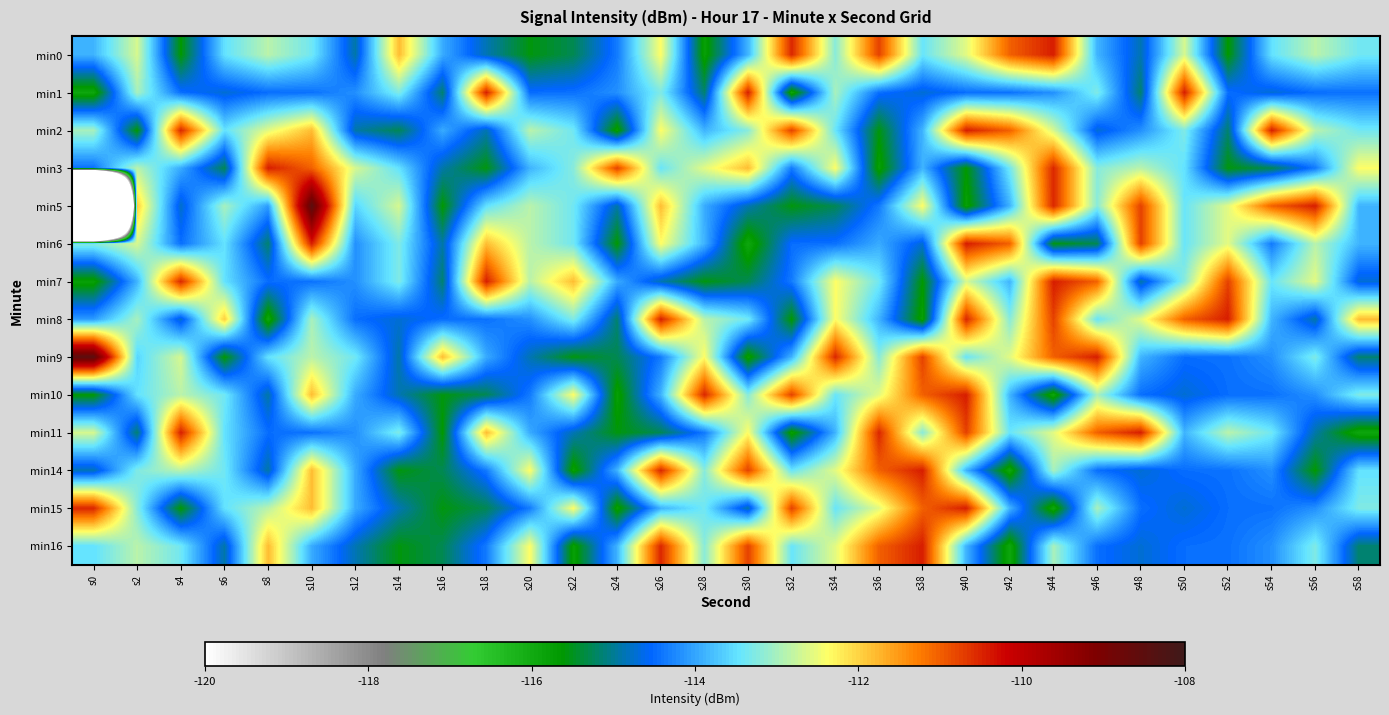

Reading right to left, list all the values displayed in this chart.

min0: s58=-113.4	s56=-112.9	s54=-113.5	s52=-115.6	s50=-112.7	s48=-114.9	s46=-113.9	s44=-110.4	s42=-111.0	s40=-112.6	s38=-113.4	s36=-110.8	s34=-113.2	s32=-110.5	s30=-113.9	s28=-115.8	s26=-112.4	s24=-114.4	s22=-115.3	s20=-115.6	s18=-114.9	s16=-114.0	s14=-111.8	s12=-114.9	s10=-113.4	s8=-112.9	s6=-113.5	s4=-115.6	s2=-112.7	s0=-113.9
min1: s58=-114.4	s56=-114.5	s54=-114.7	s52=-114.5	s50=-110.5	s48=-115.2	s46=-113.3	s44=-114.2	s42=-114.4	s40=-114.5	s38=-114.7	s36=-114.5	s34=-113.0	s32=-115.9	s30=-110.5	s28=-115.2	s26=-113.3	s24=-114.2	s22=-114.4	s20=-114.5	s18=-110.5	s16=-115.2	s14=-113.3	s12=-114.2	s10=-114.4	s8=-114.5	s6=-114.7	s4=-114.5	s2=-113.0	s0=-115.9
min2: s58=-113.4	s56=-112.9	s54=-110.5	s52=-115.2	s50=-113.3	s48=-114.2	s46=-114.7	s44=-112.7	s42=-111.0	s40=-110.4	s38=-113.9	s36=-115.6	s34=-113.4	s32=-110.8	s30=-113.2	s28=-113.9	s26=-112.4	s24=-115.8	s22=-113.4	s20=-112.9	s18=-114.9	s16=-114.0	s14=-115.3	s12=-114.9	s10=-111.8	s8=-112.6	s6=-113.5	s4=-110.5	s2=-115.6	s0=-113.0
min3: s58=-112.4	s56=-114.4	s54=-115.3	s52=-115.6	s50=-113.5	s48=-112.9	s46=-113.2	s44=-110.5	s42=-113.4	s40=-115.6	s38=-113.9	s36=-115.8	s34=-112.4	s32=-114.4	s30=-111.8	s28=-112.6	s26=-113.4	s24=-110.8	s22=-113.2	s20=-113.9	s18=-115.6	s16=-114.9	s14=-113.5	s12=-112.7	s10=-111.0	s8=-110.4	s6=-115.3	s4=-114.0	s2=-112.9	s0=-114.5
min5: s58=-113.9	s56=-110.4	s54=-111.0	s52=-112.6	s50=-113.4	s48=-110.8	s46=-113.2	s44=-110.5	s42=-113.9	s40=-115.8	s38=-112.4	s36=-114.4	s34=-115.3	s32=-115.6	s30=-114.9	s28=-114.0	s26=-111.8	s24=-114.9	s22=-113.4	s20=-112.9	s18=-113.5	s16=-115.6	s14=-112.7	s12=-113.6	s10=-108.5	s8=-114.1	s6=-113.0	s4=-114.8	s2=-112.0	s0=-208.7
min6: s58=-113.9	s56=-112.9	s54=-114.4	s52=-112.6	s50=-113.4	s48=-110.8	s46=-115.3	s44=-115.6	s42=-111.0	s40=-110.4	s38=-114.7	s36=-114.0	s34=-114.4	s32=-114.5	s30=-115.9	s28=-113.9	s26=-112.4	s24=-115.6	s22=-113.4	s20=-112.9	s18=-111.8	s16=-114.9	s14=-113.3	s12=-114.2	s10=-110.5	s8=-115.2	s6=-113.5	s4=-114.5	s2=-112.7	s0=-113.2
min7: s58=-114.7	s56=-112.6	s54=-113.4	s52=-110.8	s50=-113.2	s48=-114.9	s46=-111.0	s44=-110.4	s42=-113.9	s40=-112.7	s38=-115.6	s36=-113.4	s34=-112.4	s32=-114.4	s30=-115.3	s28=-115.6	s26=-114.9	s24=-114.0	s22=-111.8	s20=-112.9	s18=-110.5	s16=-115.2	s14=-113.3	s12=-114.2	s10=-114.4	s8=-114.5	s6=-113.5	s4=-110.5	s2=-113.9	s0=-115.8
min8: s58=-111.8	s56=-114.9	s54=-113.9	s52=-110.4	s50=-111.0	s48=-112.6	s46=-113.4	s44=-110.8	s42=-113.2	s40=-110.5	s38=-115.8	s36=-113.9	s34=-112.4	s32=-115.6	s30=-113.4	s28=-112.9	s26=-110.5	s24=-115.2	s22=-113.3	s20=-114.2	s18=-114.4	s16=-114.5	s14=-114.7	s12=-114.5	s10=-113.0	s8=-115.9	s6=-112.0	s4=-114.8	s2=-113.0	s0=-114.1
min9: s58=-115.2	s56=-113.3	s54=-114.2	s52=-114.4	s50=-114.5	s48=-113.9	s46=-110.4	s44=-111.0	s42=-112.6	s40=-113.4	s38=-110.8	s36=-113.2	s34=-110.5	s32=-113.9	s30=-115.8	s28=-112.4	s26=-114.4	s24=-115.3	s22=-115.6	s20=-114.9	s18=-114.0	s16=-111.8	s14=-114.9	s12=-113.4	s10=-112.9	s8=-113.5	s6=-115.6	s4=-112.7	s2=-113.6	s0=-108.5
min10: s58=-113.3	s56=-114.2	s54=-114.4	s52=-114.5	s50=-114.7	s48=-114.5	s46=-113.0	s44=-115.9	s42=-113.9	s40=-110.4	s38=-111.0	s36=-112.6	s34=-113.4	s32=-110.8	s30=-113.2	s28=-110.5	s26=-113.9	s24=-115.8	s22=-112.4	s20=-114.4	s18=-115.3	s16=-115.6	s14=-114.9	s12=-114.0	s10=-111.8	s8=-114.9	s6=-113.4	s4=-112.9	s2=-113.5	s0=-115.6
min11: s58=-115.9	s56=-114.9	s54=-113.4	s52=-112.9	s50=-113.9	s48=-110.4	s46=-111.0	s44=-112.6	s42=-113.4	s40=-110.8	s38=-113.2	s36=-110.5	s34=-113.9	s32=-115.8	s30=-112.4	s28=-114.4	s26=-115.3	s24=-115.6	s22=-114.9	s20=-114.0	s18=-111.8	s16=-115.6	s14=-113.3	s12=-114.2	s10=-114.4	s8=-114.5	s6=-113.5	s4=-110.5	s2=-115.2	s0=-112.7
min14: s58=-113.5	s56=-115.6	s54=-114.2	s52=-114.4	s50=-114.5	s48=-114.7	s46=-114.5	s44=-113.0	s42=-115.9	s40=-113.9	s38=-110.4	s36=-111.0	s34=-112.6	s32=-113.4	s30=-110.8	s28=-113.2	s26=-110.5	s24=-113.9	s22=-115.8	s20=-112.4	s18=-114.4	s16=-115.3	s14=-115.6	s12=-114.0	s10=-111.8	s8=-114.9	s6=-113.4	s4=-112.9	s2=-113.3	s0=-114.9
min15: s58=-113.3	s56=-114.2	s54=-114.4	s52=-114.5	s50=-114.7	s48=-114.5	s46=-113.0	s44=-115.9	s42=-113.9	s40=-110.4	s38=-111.0	s36=-112.6	s34=-113.4	s32=-110.8	s30=-114.9	s28=-113.4	s26=-113.9	s24=-115.8	s22=-112.4	s20=-114.4	s18=-115.3	s16=-115.6	s14=-114.9	s12=-114.0	s10=-111.8	s8=-112.9	s6=-113.5	s4=-115.6	s2=-113.2	s0=-110.5
min16: s58=-115.2	s56=-113.3	s54=-114.2	s52=-114.4	s50=-114.5	s48=-114.7	s46=-114.5	s44=-113.0	s42=-115.9	s40=-113.9	s38=-110.4	s36=-111.0	s34=-112.6	s32=-113.4	s30=-110.8	s28=-113.2	s26=-110.5	s24=-113.9	s22=-115.8	s20=-112.4	s18=-114.4	s16=-115.3	s14=-115.6	s12=-114.9	s10=-114.0	s8=-111.8	s6=-114.9	s4=-113.4	s2=-112.9	s0=-113.5